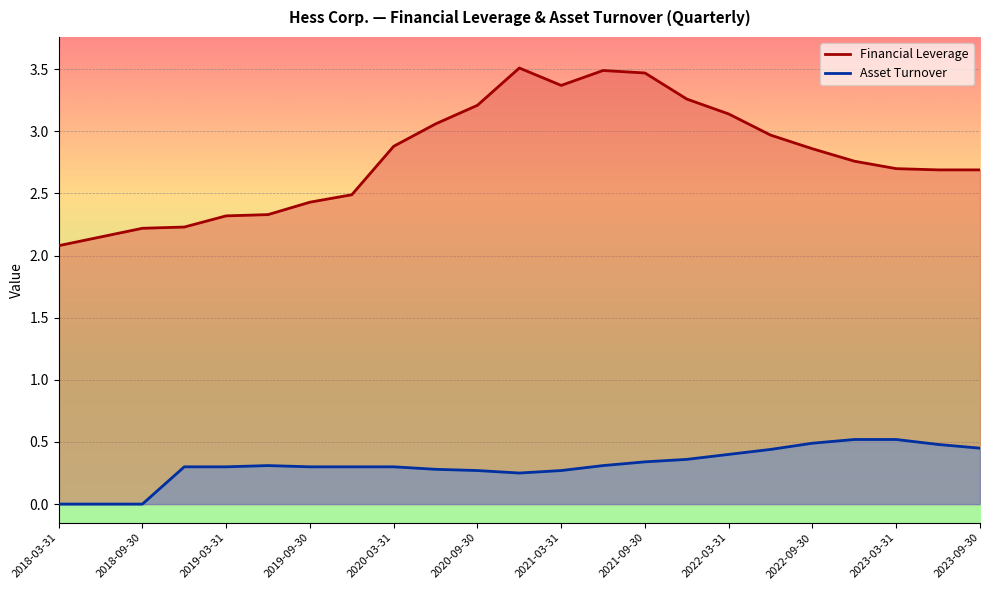

What is the maximum value shown in the chart?

3.5